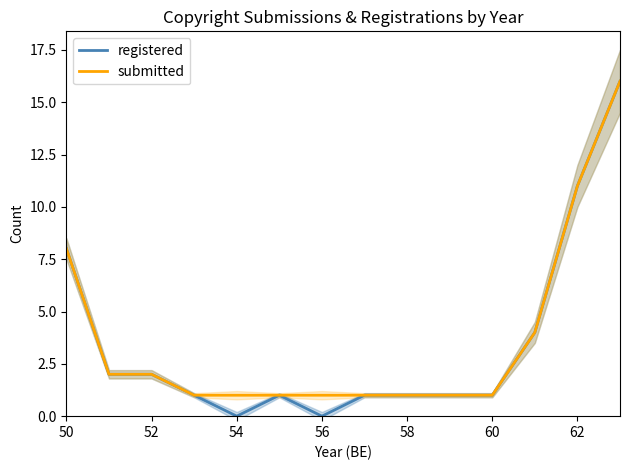

True or false: registered and submitted intersect in this chart.

False